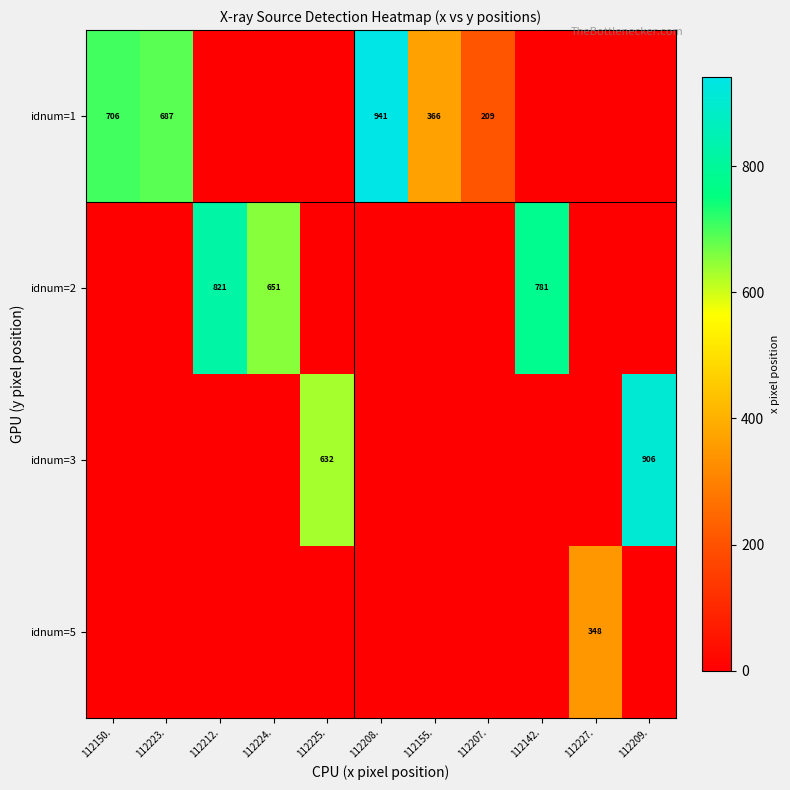

The row_0 series shows 209.2 at 112207.. True or false?

True